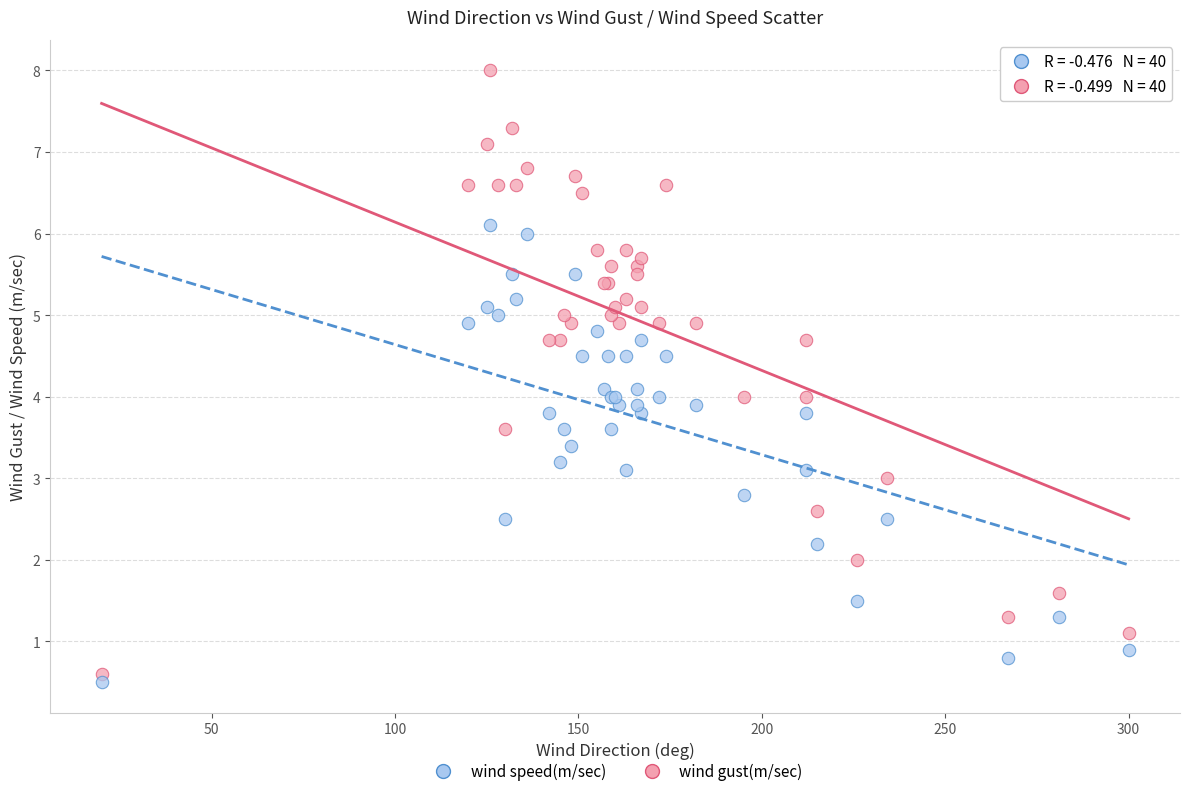

Which series contains the lowest Y value?

wind speed(m/sec)